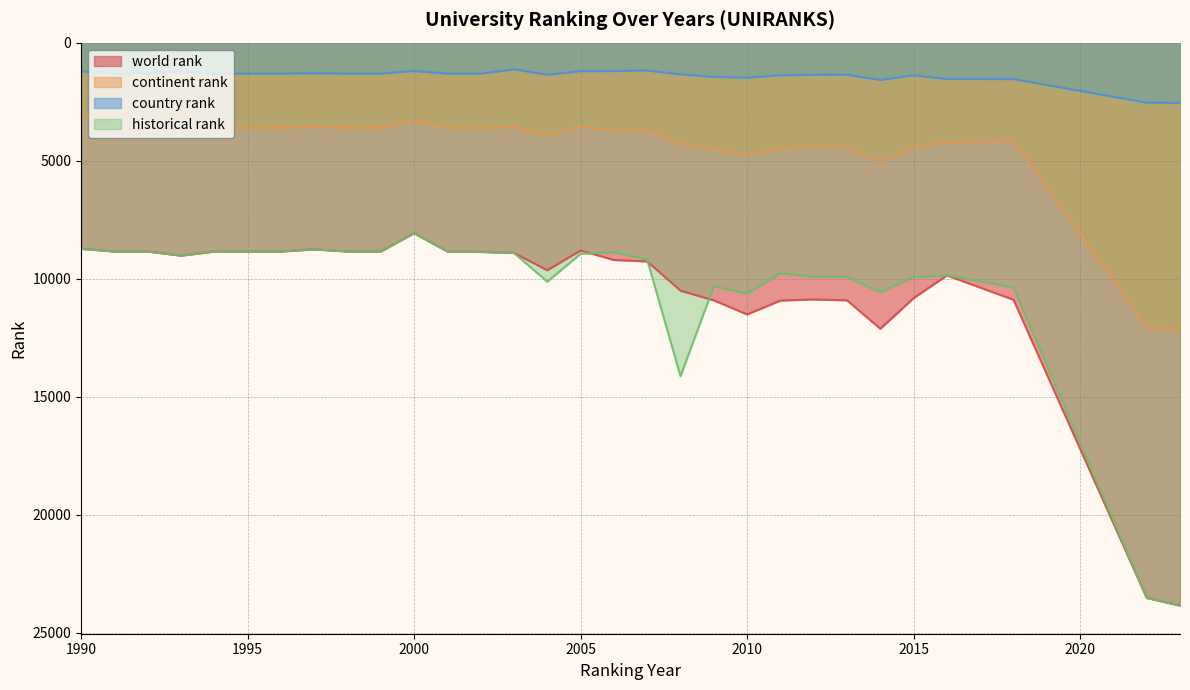

True or false: continent rank and world rank intersect in this chart.

False